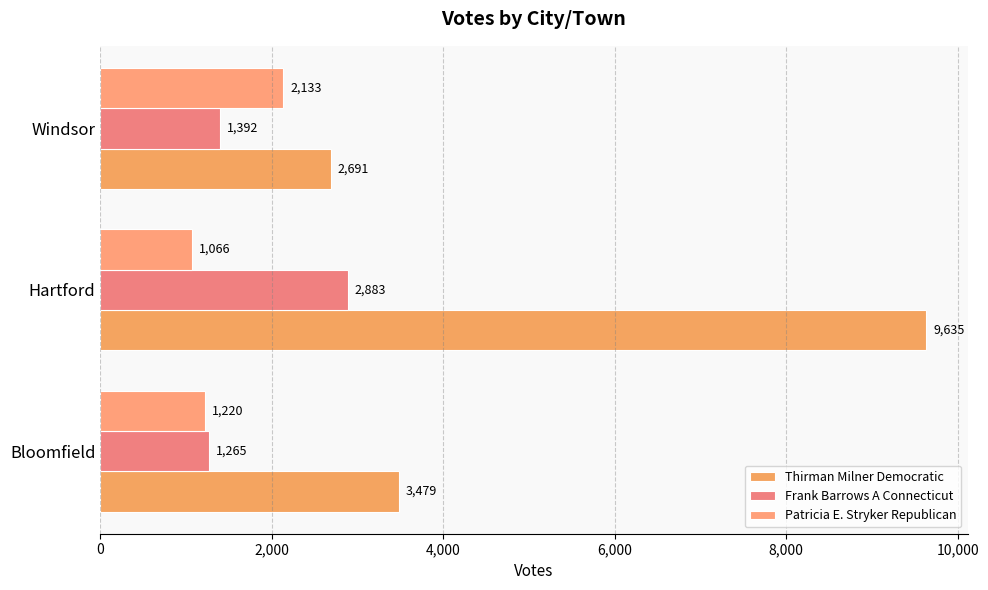

How many data points in Thirman Milner Democratic are less than 3479?

1